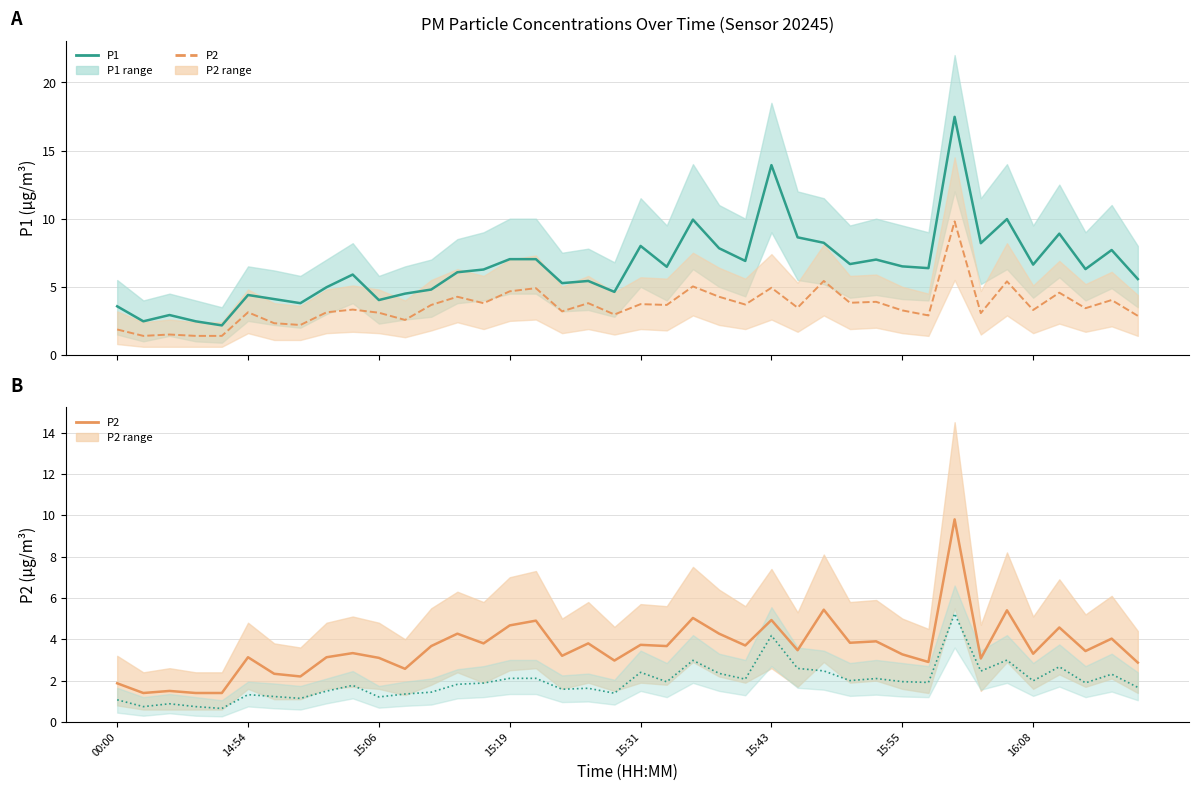

At how many categories does at least one series exceed 1?

40